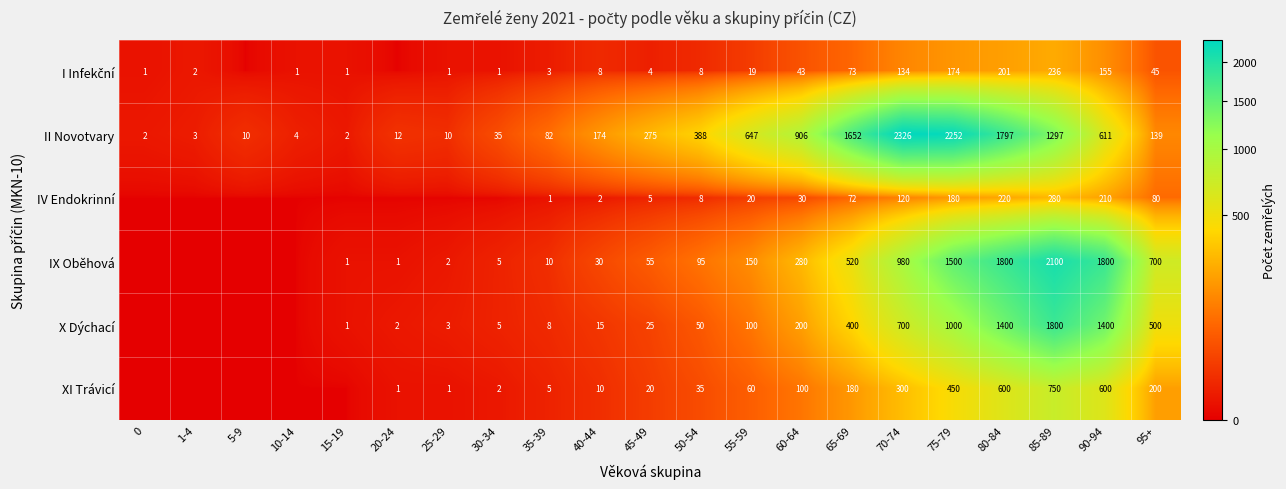

The value of XI Trávicí at 95+ is 200. True or false?

True